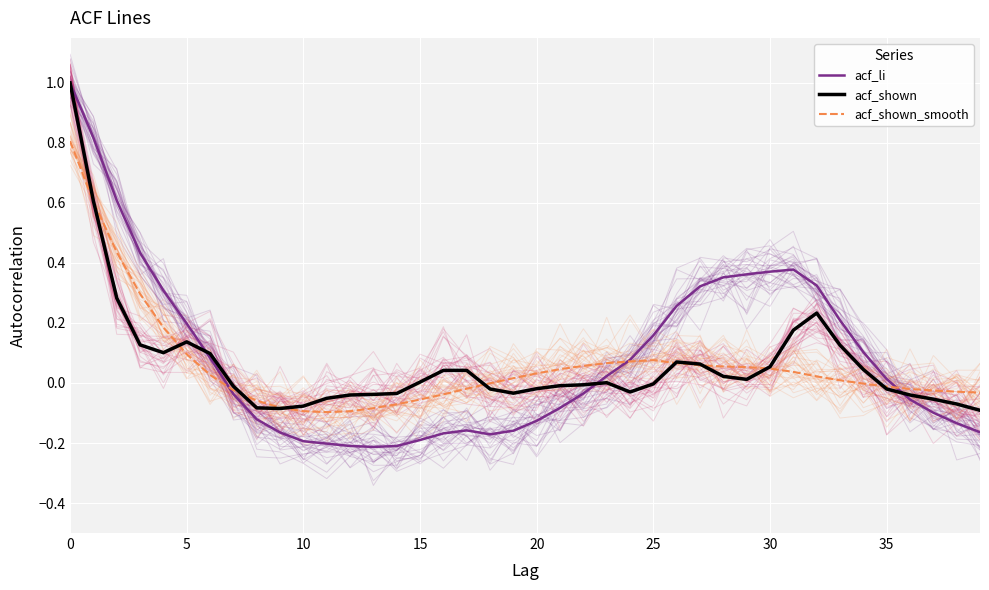

What value does the acf_li series have at 19?

-0.2